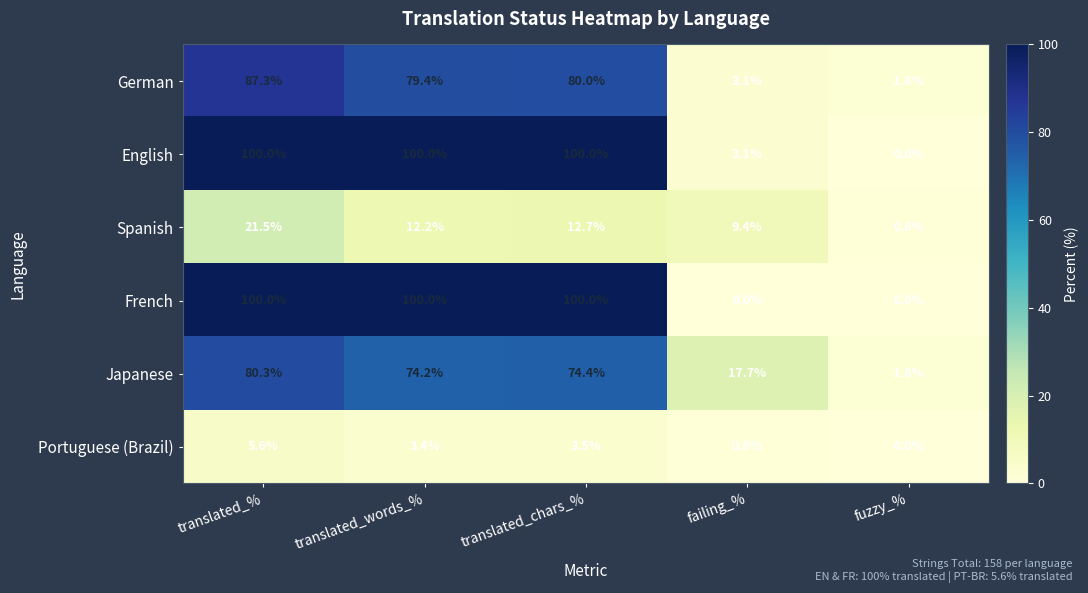

Reading right to left, list all the values displayed in this chart.

German: 1.8	3.1	80.0	79.4	87.3
English: 0.0	3.1	100.0	100.0	100.0
Spanish: 0.6	9.4	12.7	12.2	21.5
French: 0.0	0.0	100.0	100.0	100.0
Japanese: 1.8	17.7	74.4	74.2	80.3
Portuguese (Brazil): 0.0	0.6	3.5	3.4	5.6